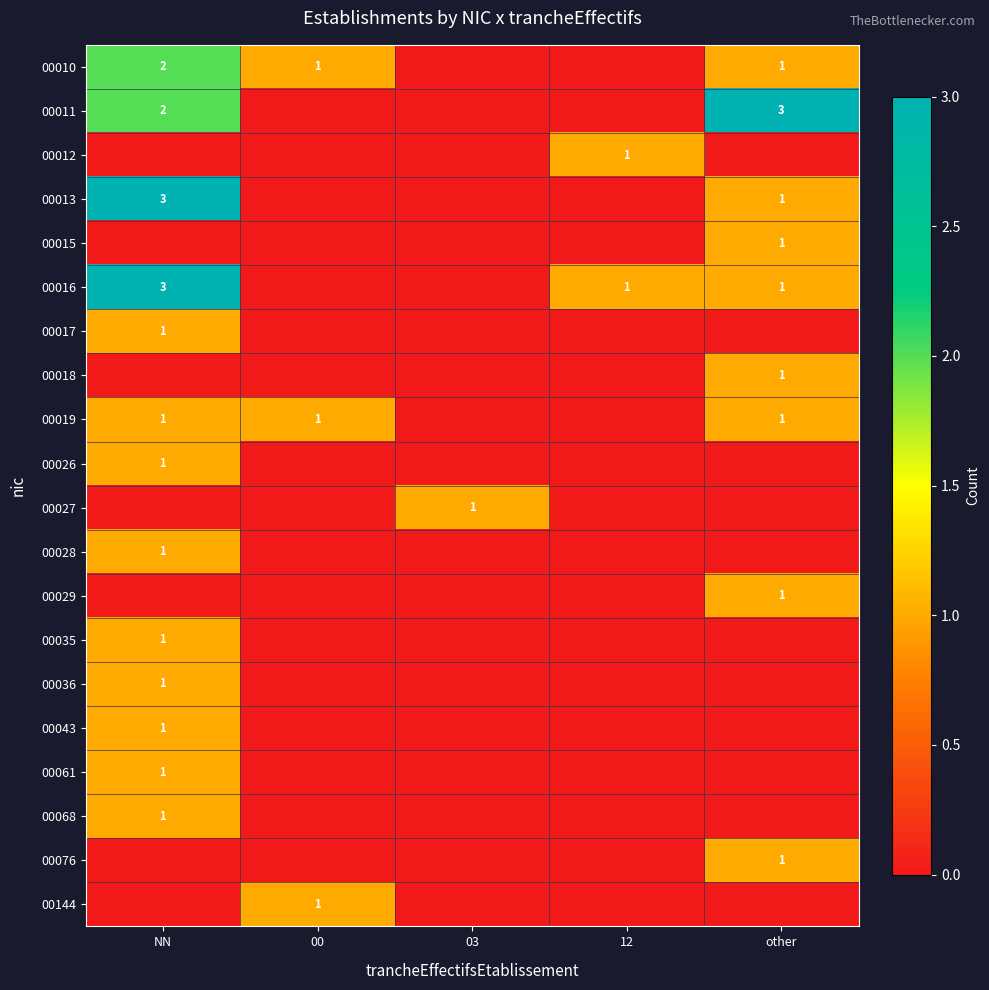

Count the number of categories in the chart.

5